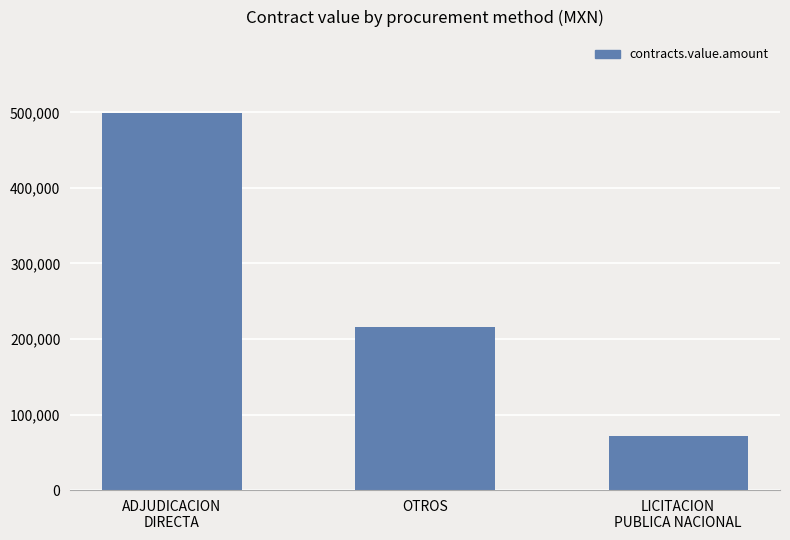

What is the difference between the maximum and minimum values?

428348.6